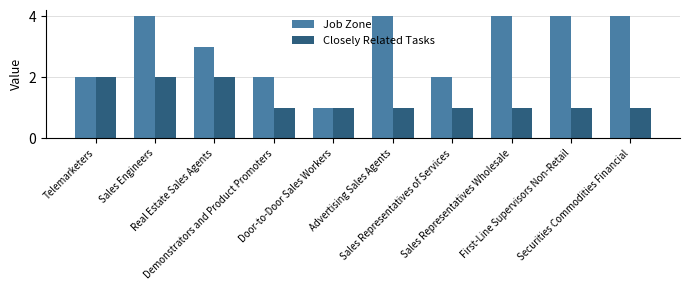

Reading right to left, list all the values displayed in this chart.

Job Zone: Securities Commodities Financial=4	First-Line Supervisors Non-Retail=4	Sales Representatives Wholesale=4	Sales Representatives of Services=2	Advertising Sales Agents=4	Door-to-Door Sales Workers=1	Demonstrators and Product Promoters=2	Real Estate Sales Agents=3	Sales Engineers=4	Telemarketers=2
Closely Related Tasks: Securities Commodities Financial=1	First-Line Supervisors Non-Retail=1	Sales Representatives Wholesale=1	Sales Representatives of Services=1	Advertising Sales Agents=1	Door-to-Door Sales Workers=1	Demonstrators and Product Promoters=1	Real Estate Sales Agents=2	Sales Engineers=2	Telemarketers=2